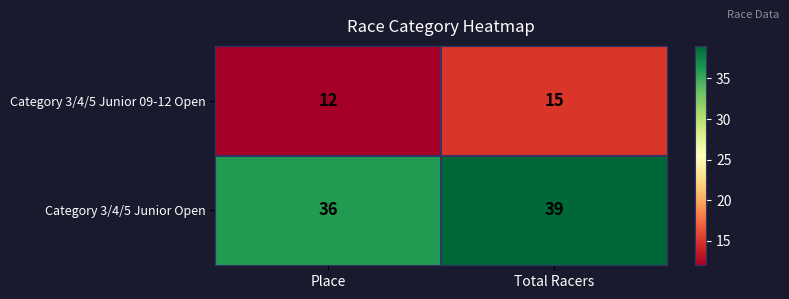

What is the difference between the highest and lowest values at Total Racers?

24